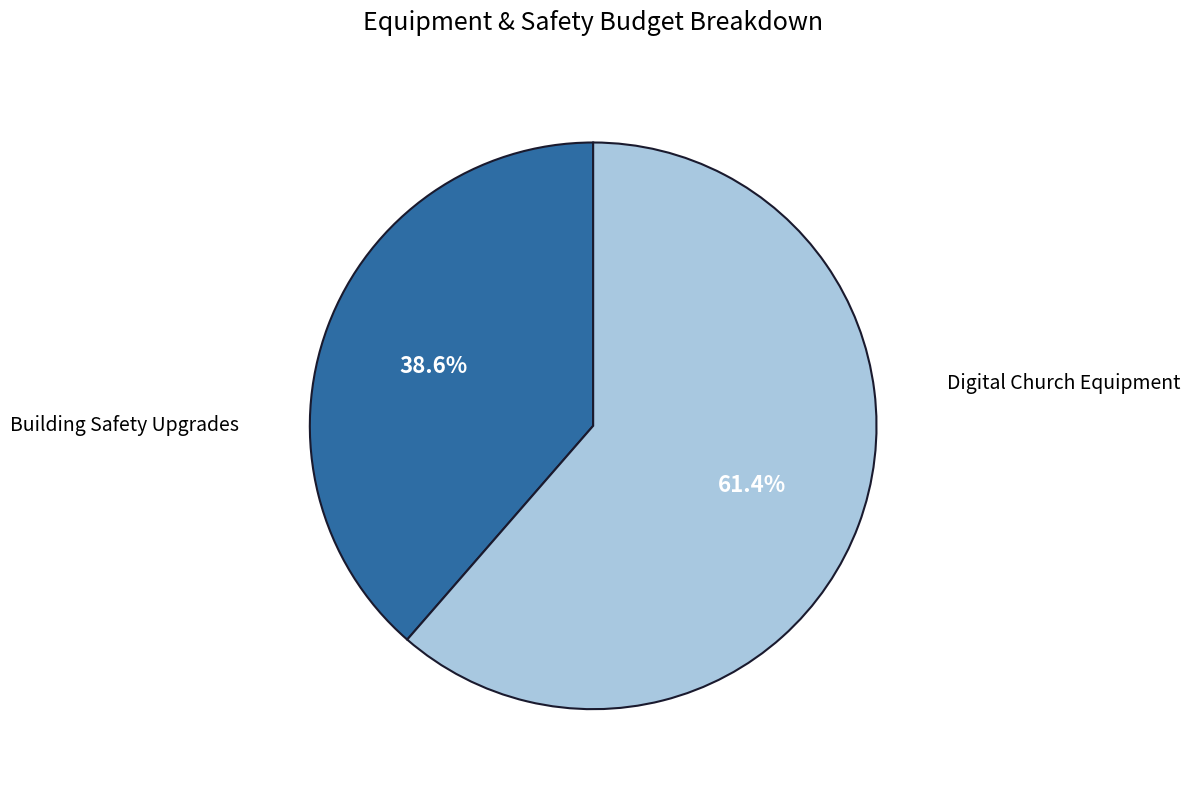

Is there any slice that represents more than half of the pie?

Yes